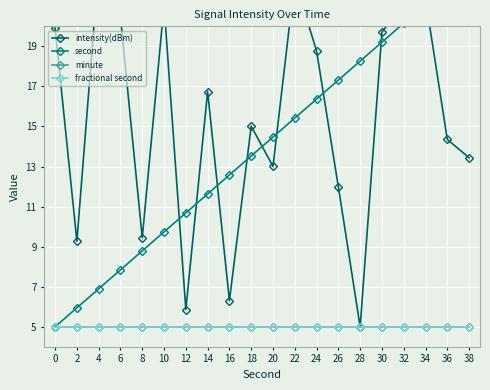

How many categories are shown in the chart?

20